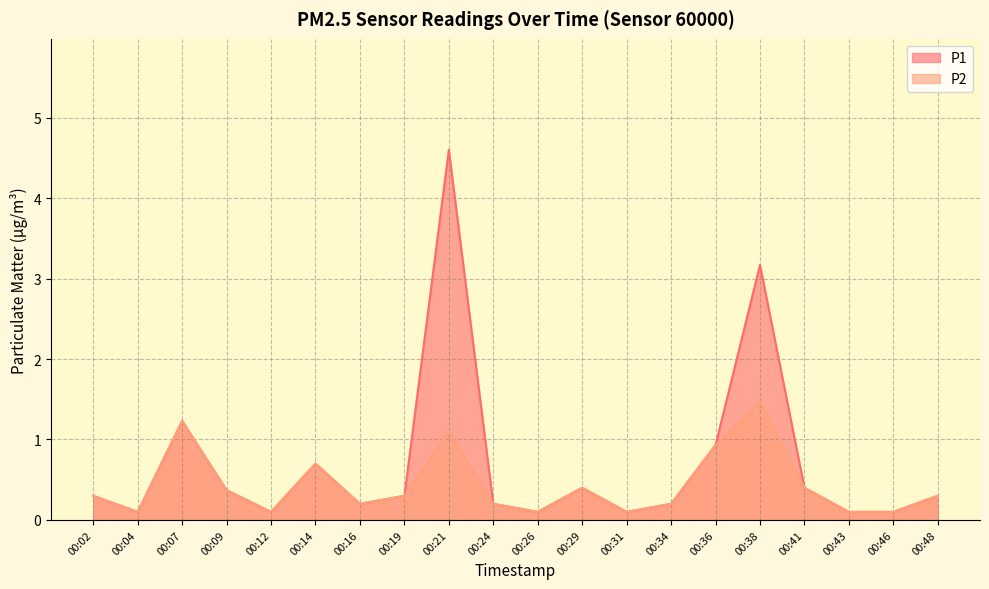

At which category is the sum across all series the highest?

00:21